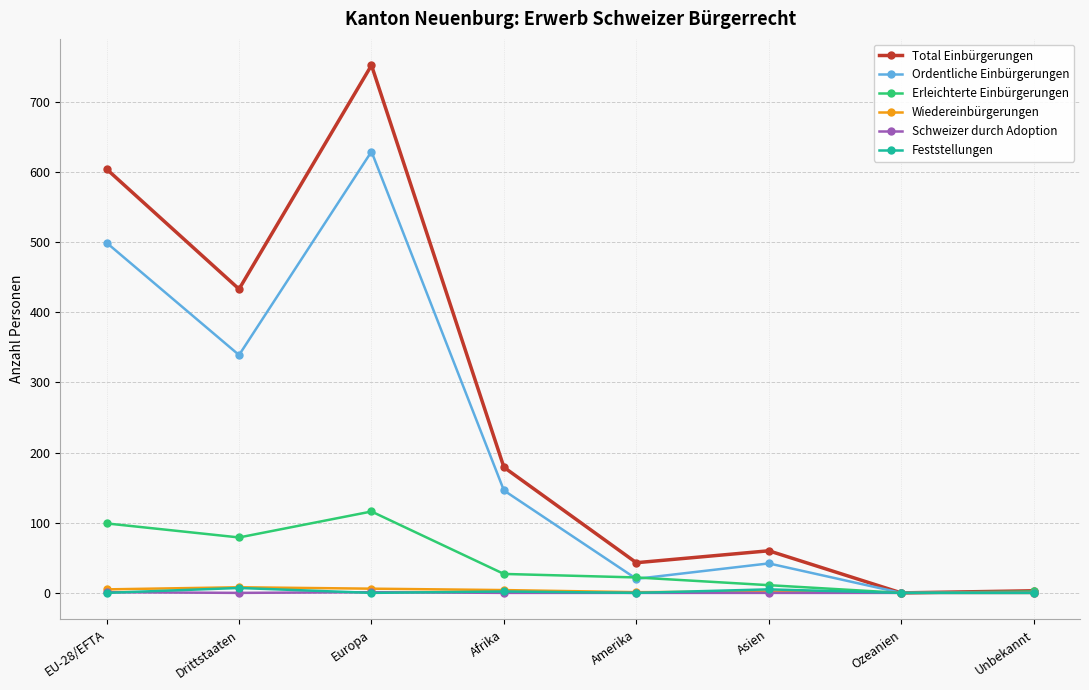

Where is Total Einbürgerungen nearest to the value 376?

Drittstaaten